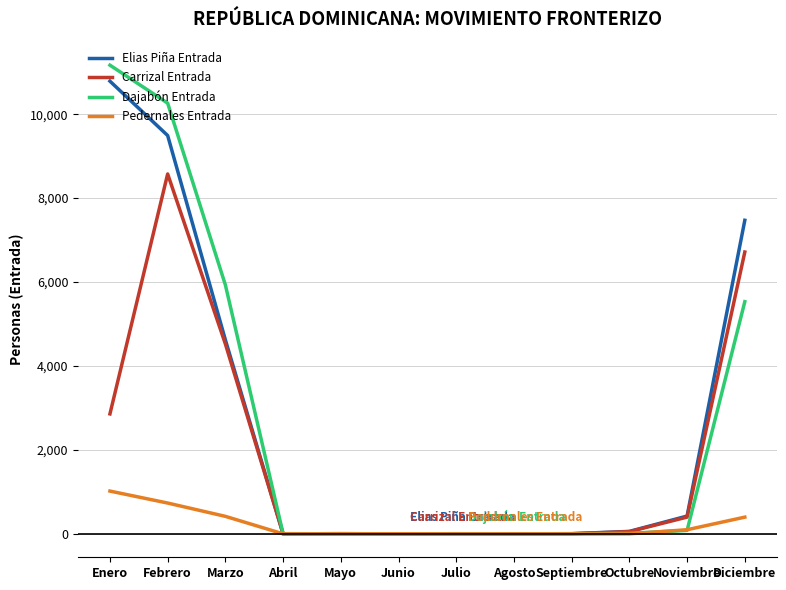

Rank the series at Febrero from lowest to highest value.

Pedernales Entrada, Carrizal Entrada, Elias Piña Entrada, Dajabón Entrada